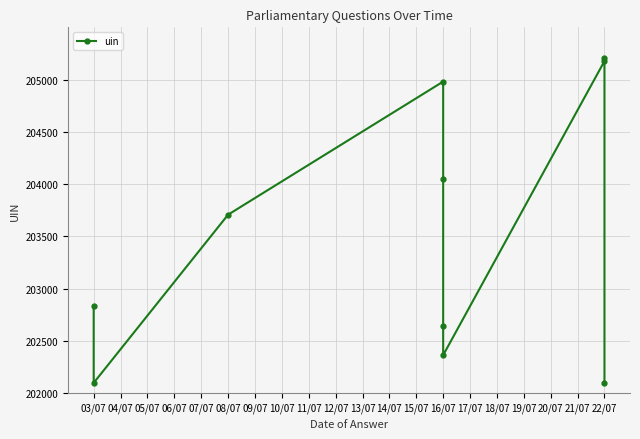

Reading right to left, what are all the values shown in this chart?

202098	205203	205177	202364	202641	204047	204981	203708	202099	202834